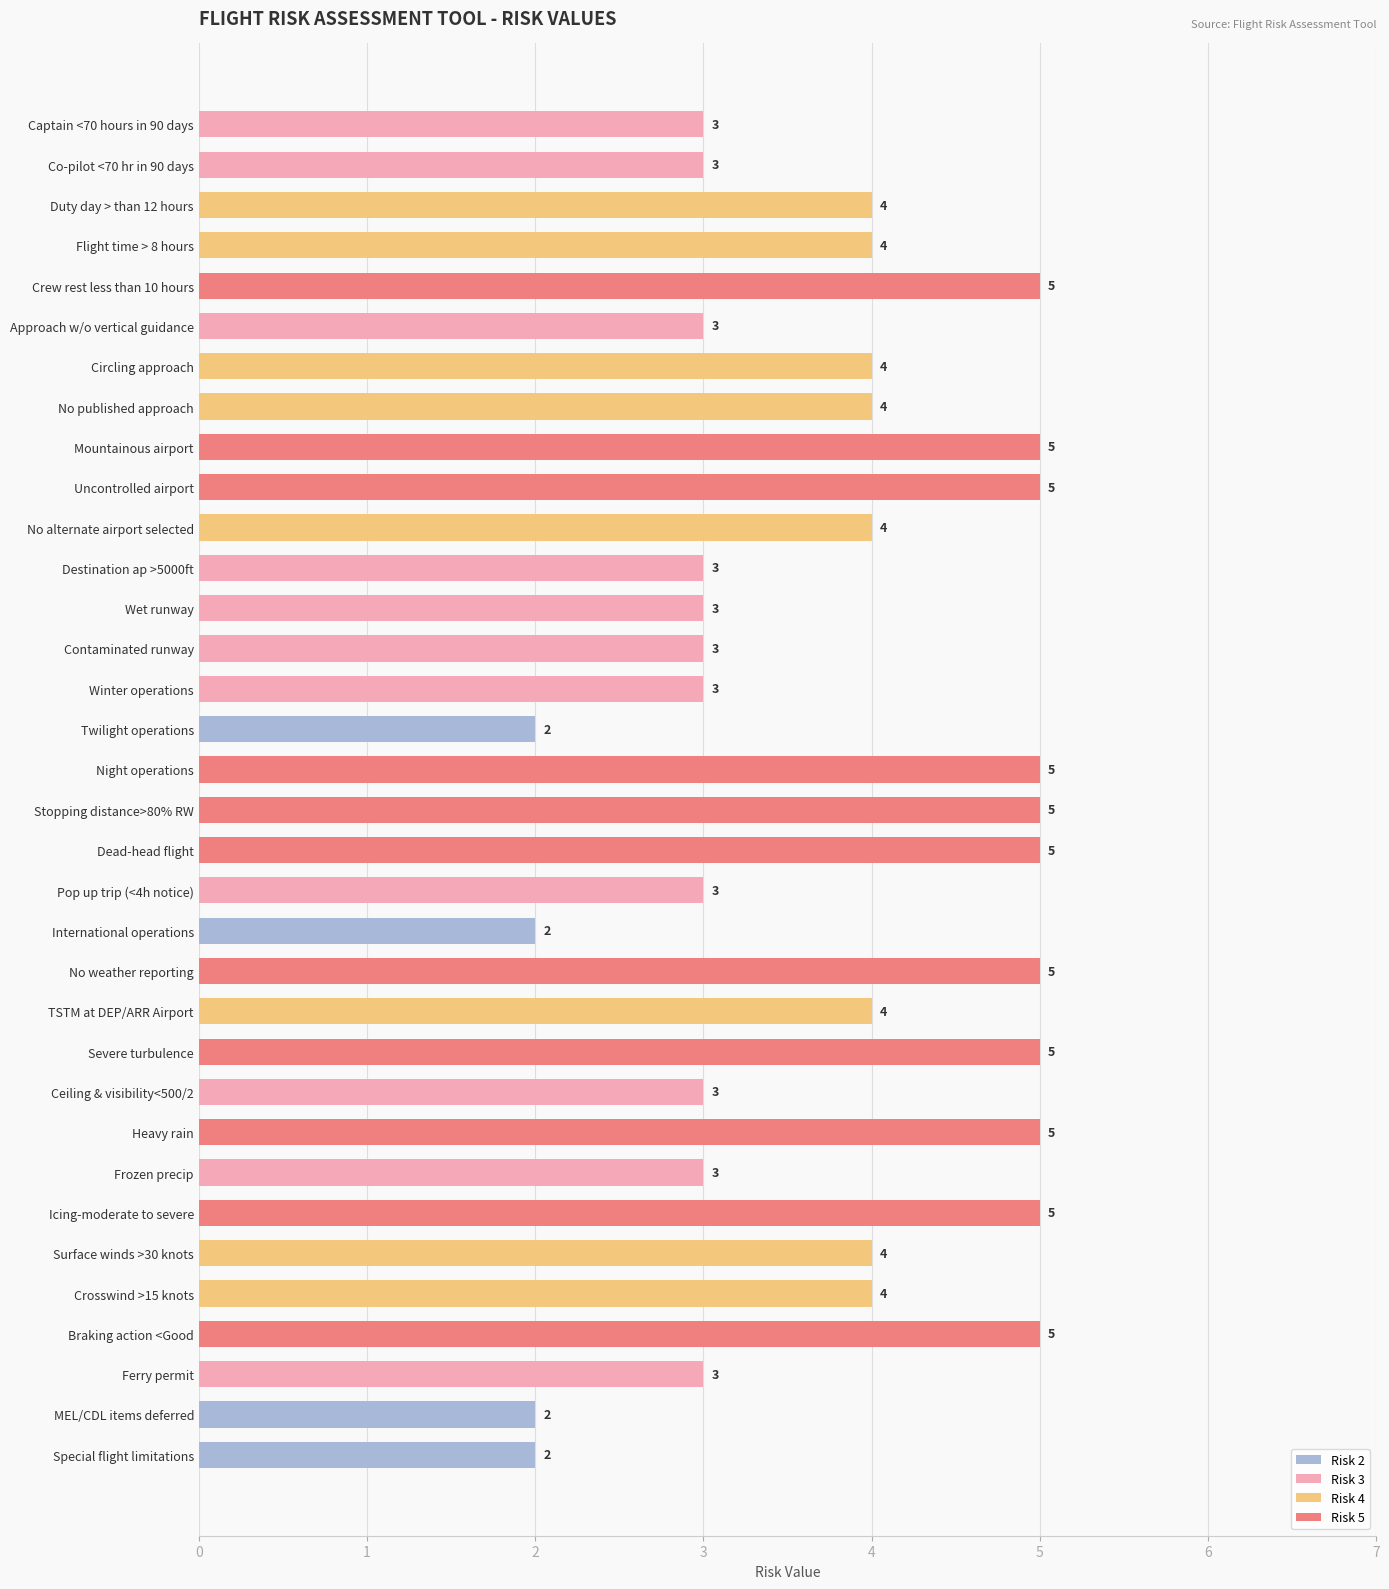

Read the value at No weather reporting.

5